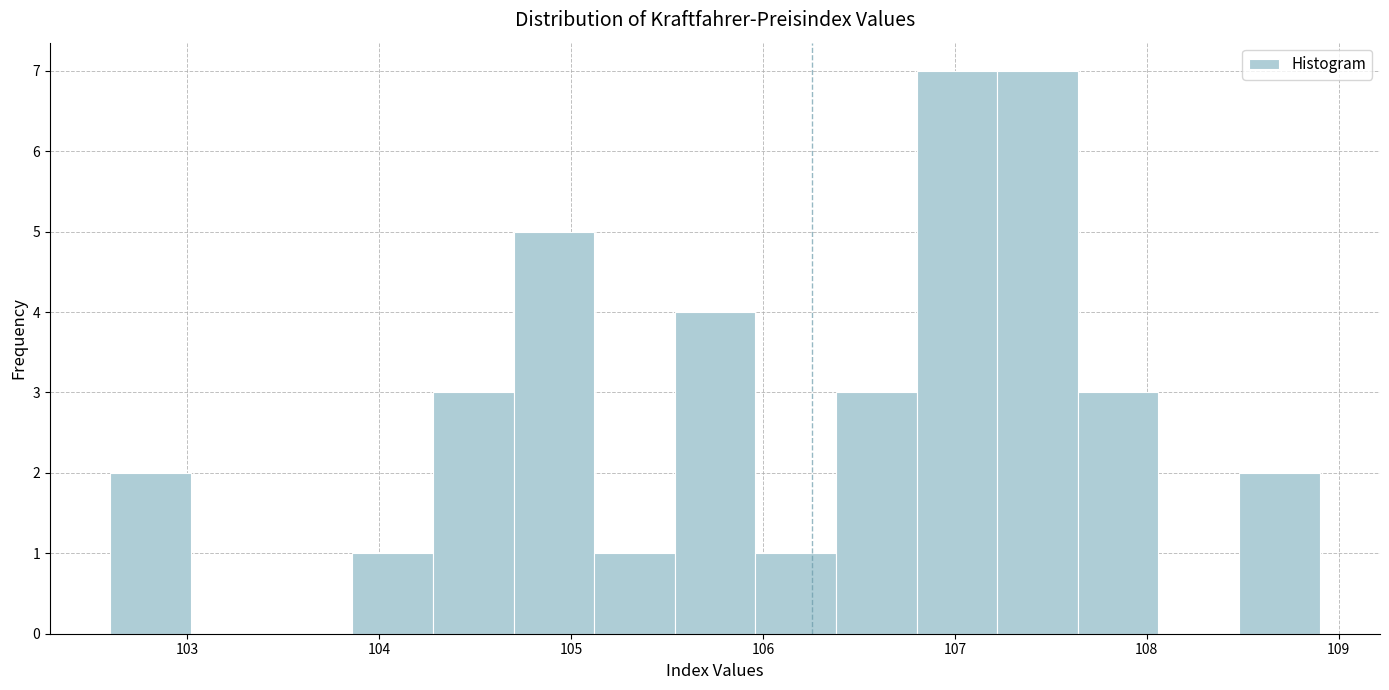

How tall is the bar that spans 104.28 to 104.70 on the x-axis? Neither the bar edges nor the heights are printed on the chart, so give them approximately, as read against the axes.

3